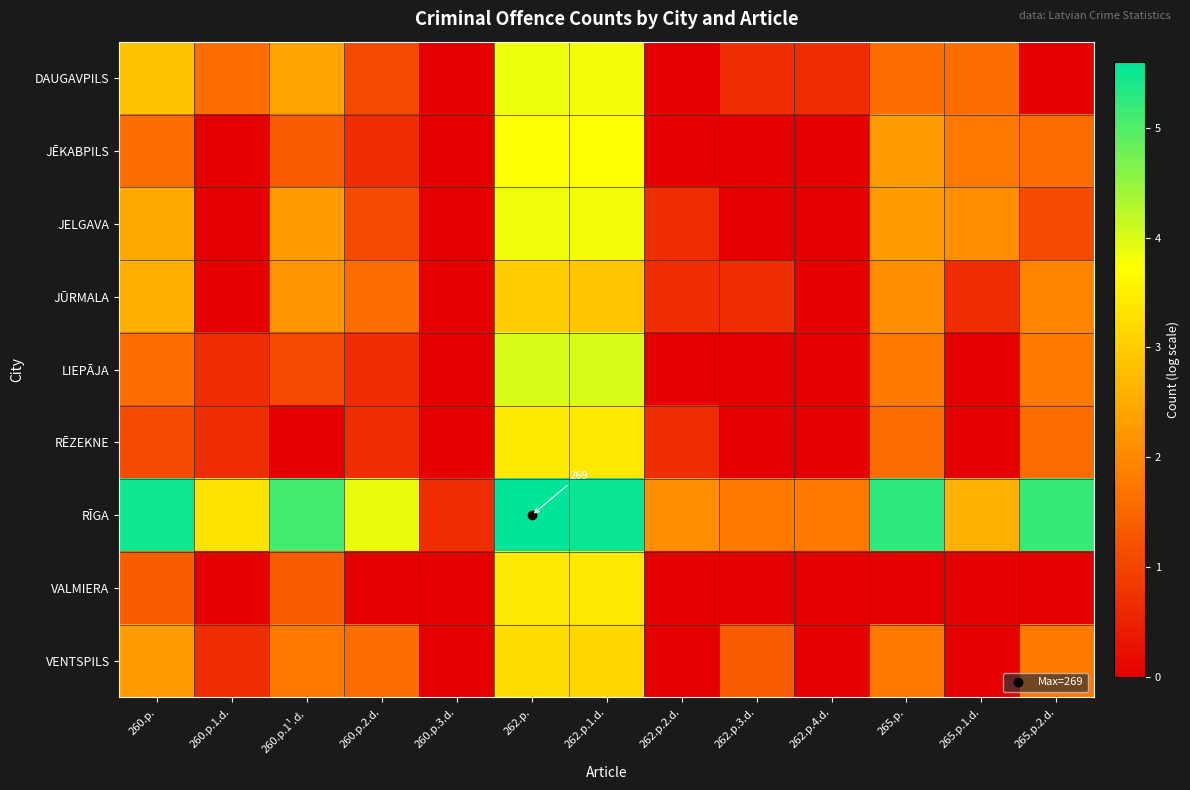

How many series are shown in this chart?

9